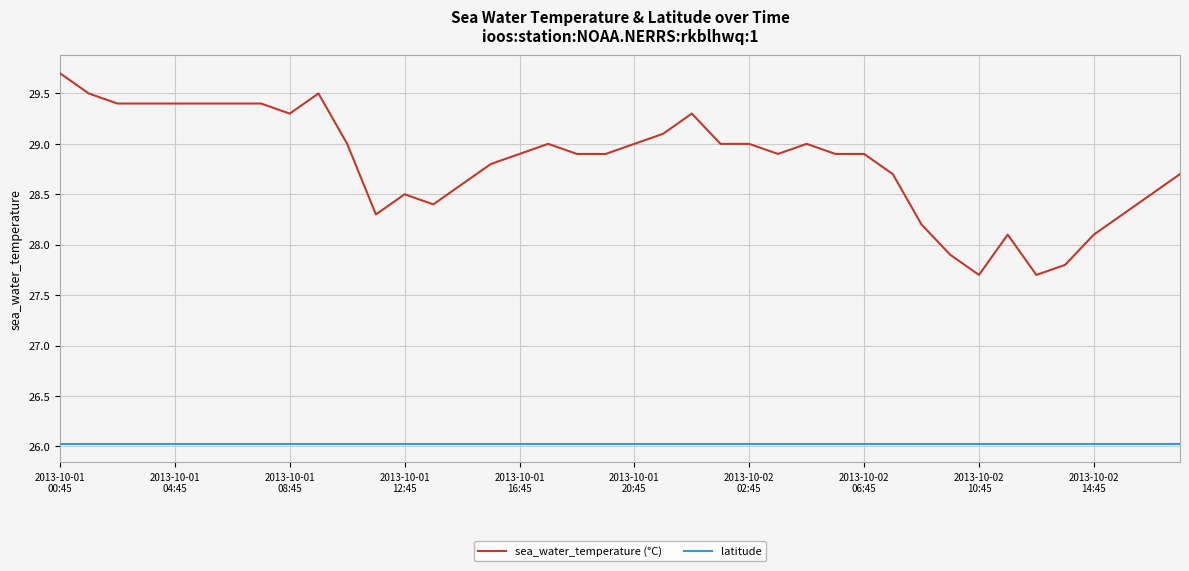

List the series in order of their peak value, lowest first.

latitude, sea_water_temperature (°C)